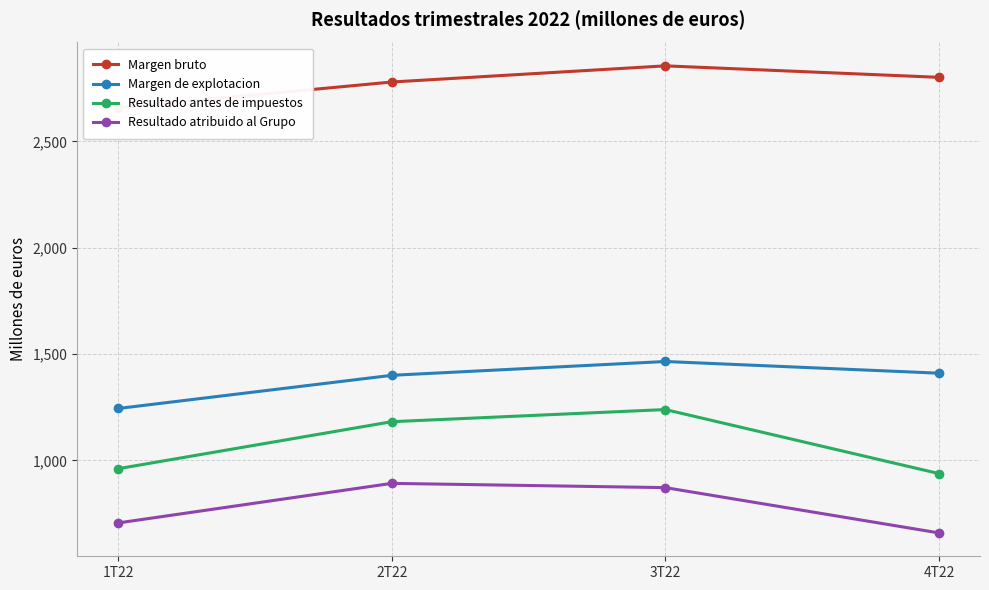

Does the chart have visible grid lines?

Yes